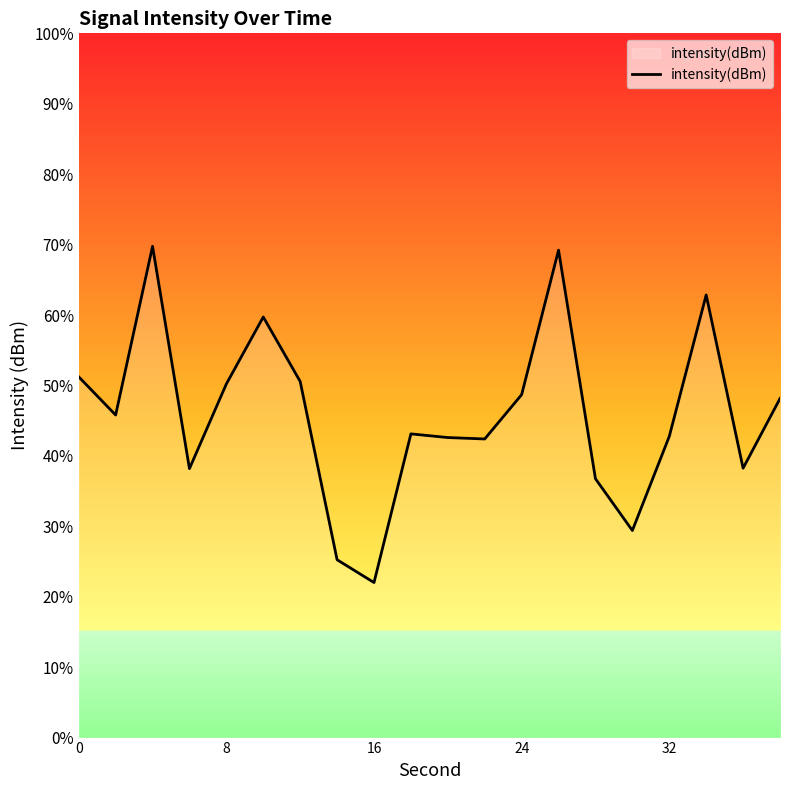

How many lines are shown in the chart?

1